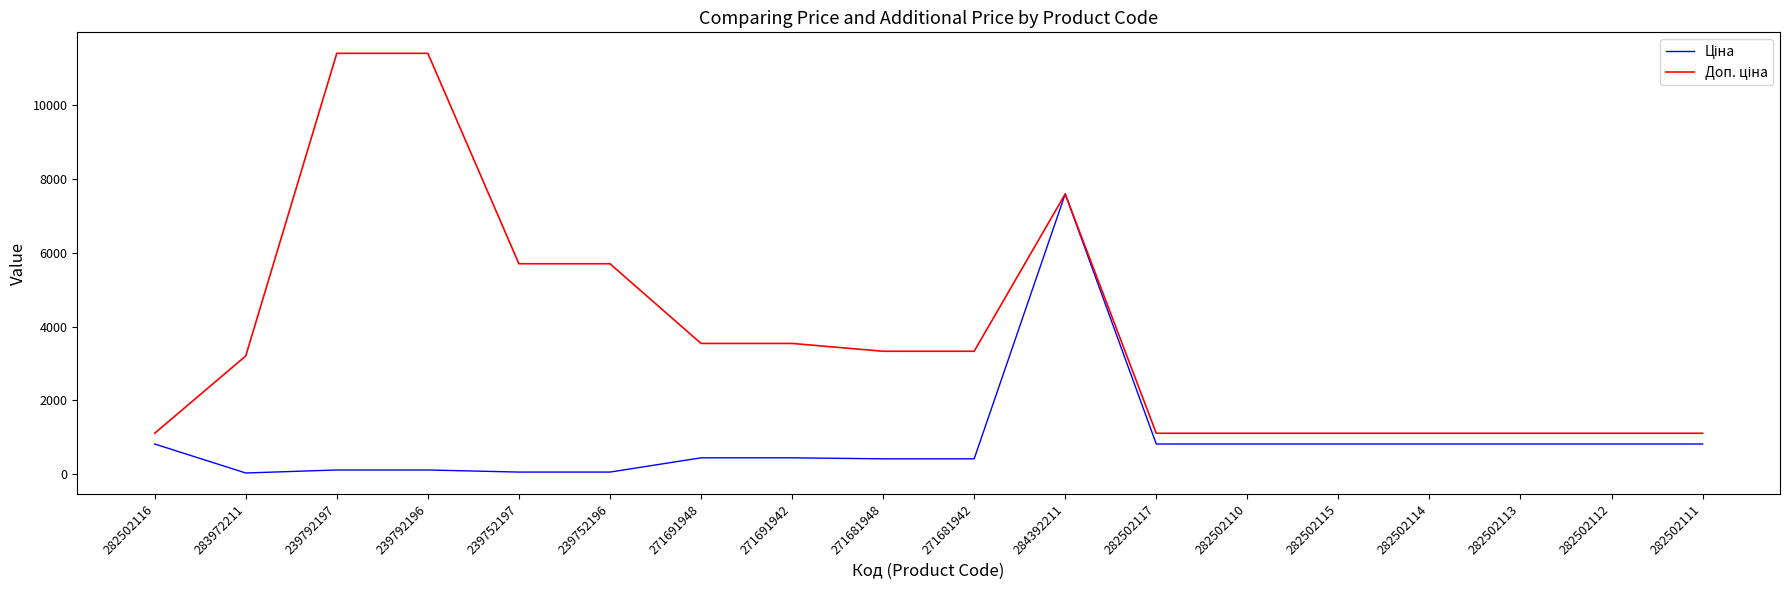

What is the spread (max minus min) of values at 271681948?

2915.9